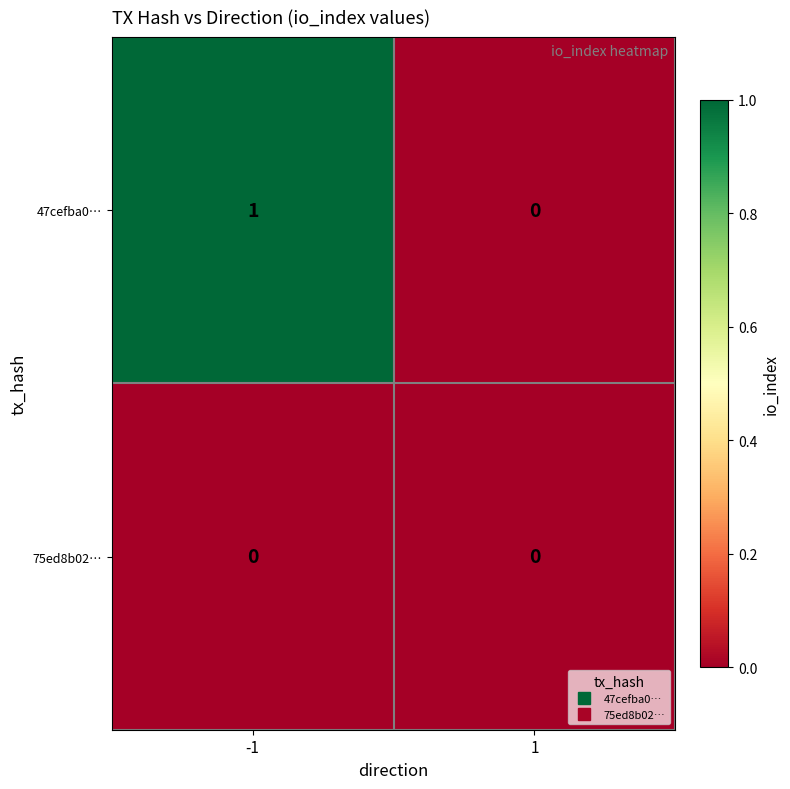

True or false: 75ed8b02… has a value of 0 at -1.

True